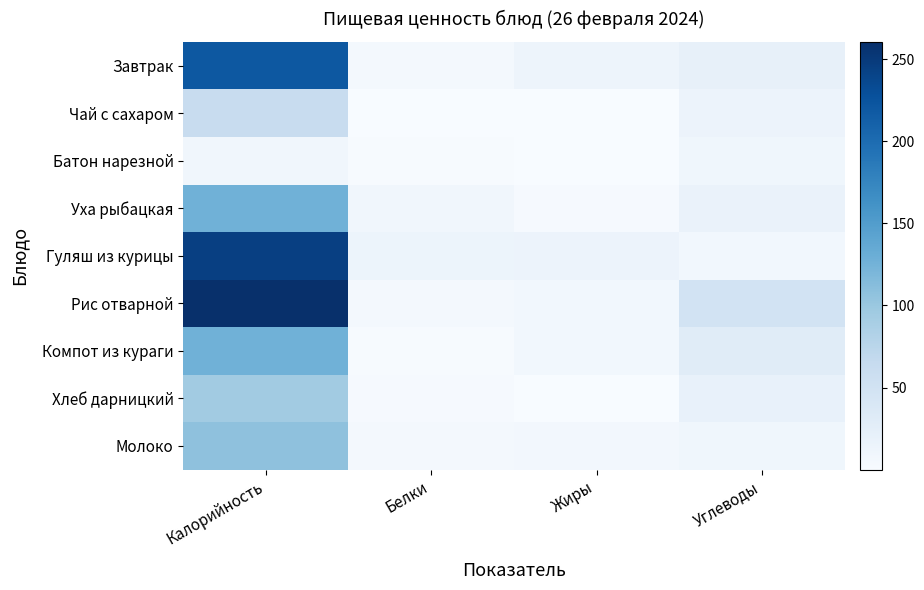

List the series in order of their peak value, highest first.

Рис отварной, Гуляш из курицы, Завтрак, Уха рыбацкая, Компот из кураги, Молоко, Хлеб дарницкий, Чай с сахаром, Батон нарезной